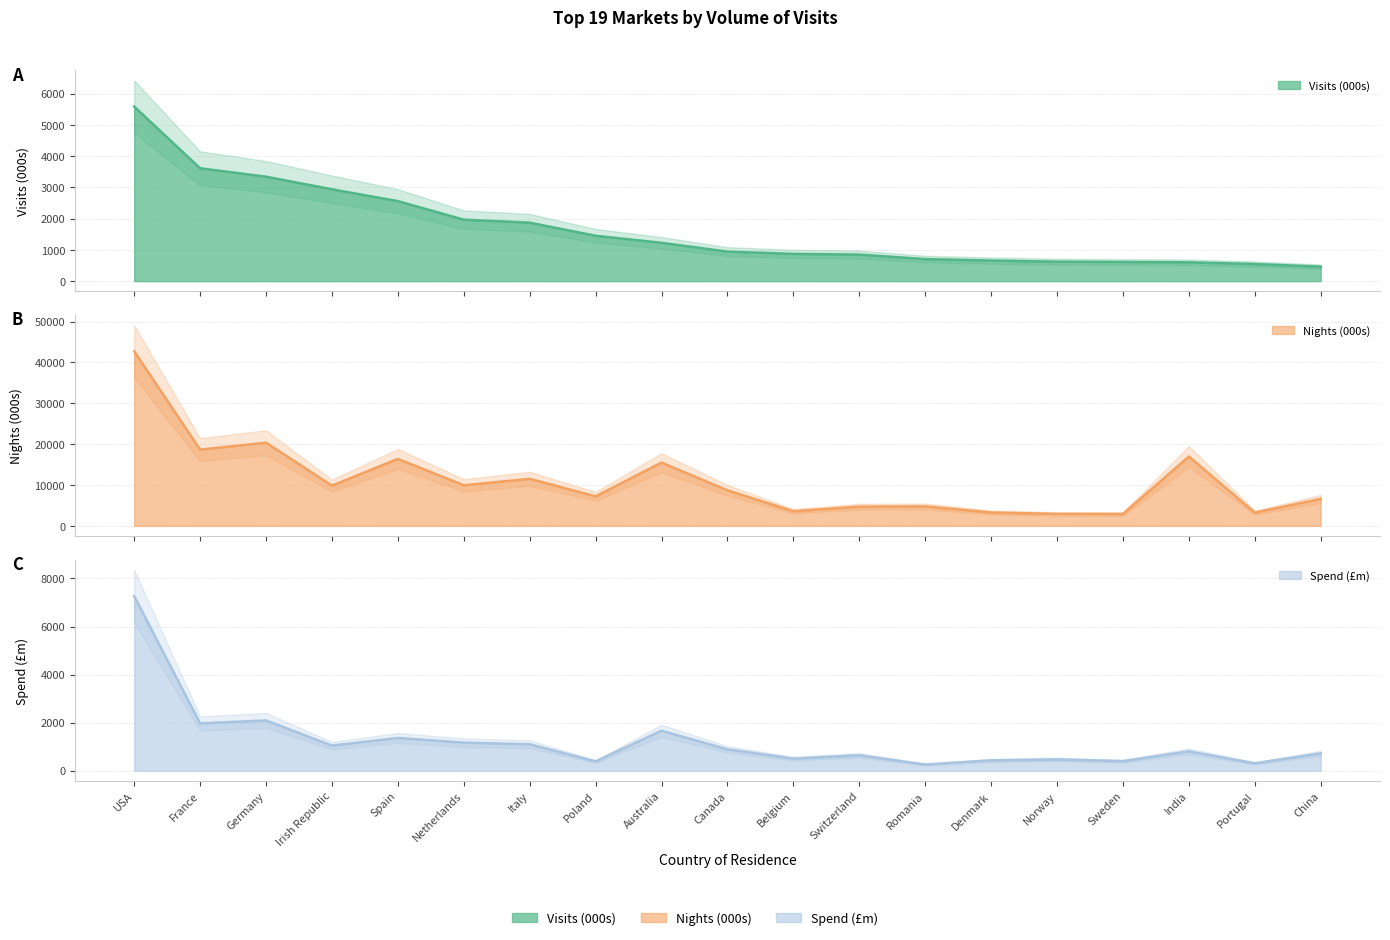

Where is Spend (£m) nearest to the value 3761?

Germany